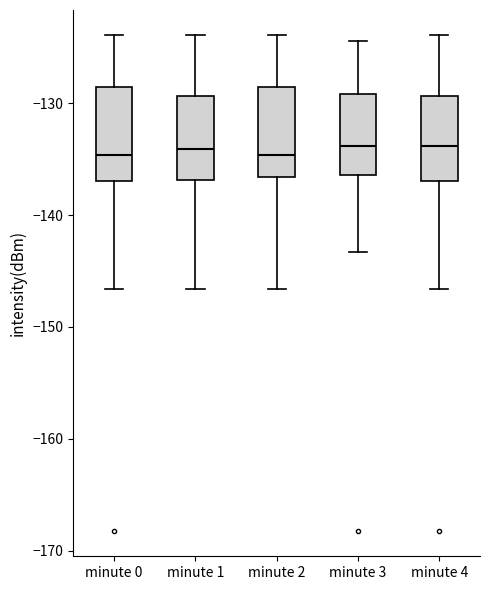

Where does the upper whisker of the box for minute 1 end on the y-axis? The values are not printed on the chart, so give them approximately, as read against the axis.

-124